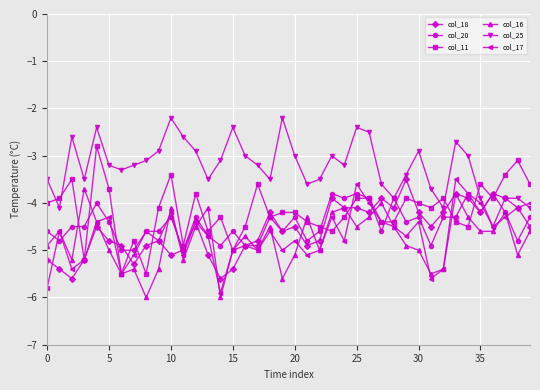

After their last crossing, which series has the higher values: col_25 or col_17?

col_17